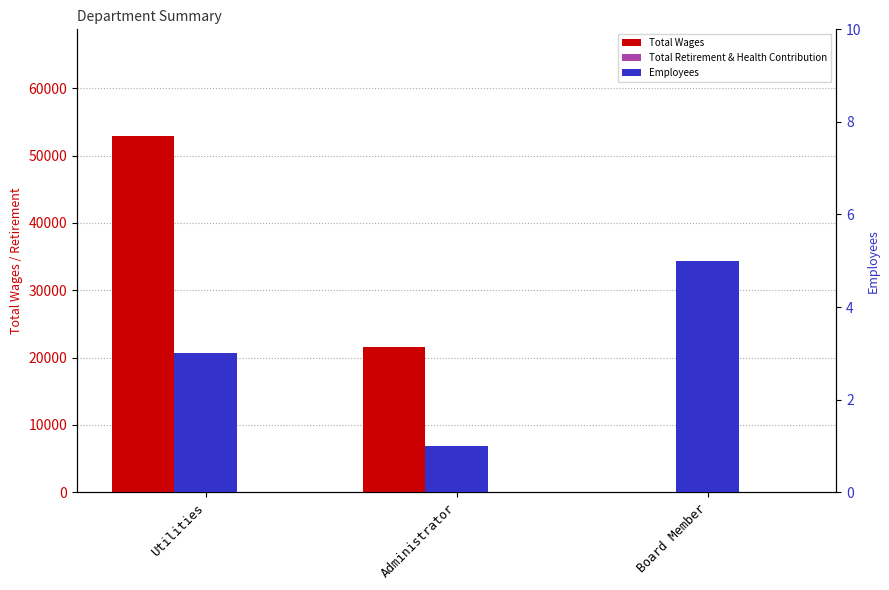

Is the value of Total Wages at Board Member greater than the value of Total Retirement & Health Contribution at Administrator?

No